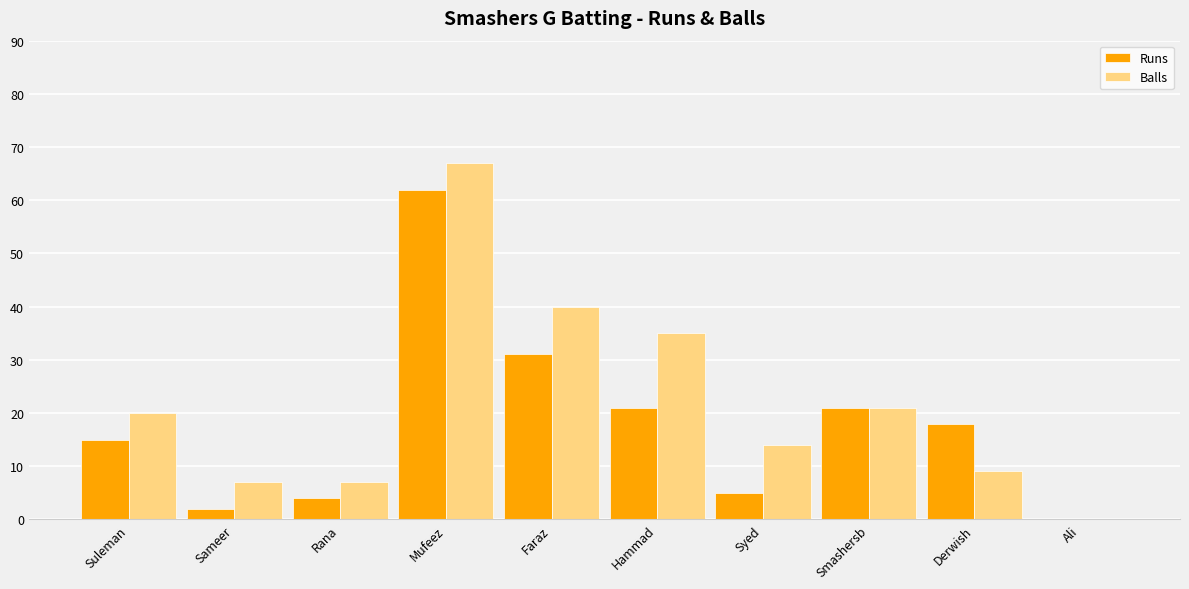

Between Hammad and Syed, which series saw the biggest shift?

Balls